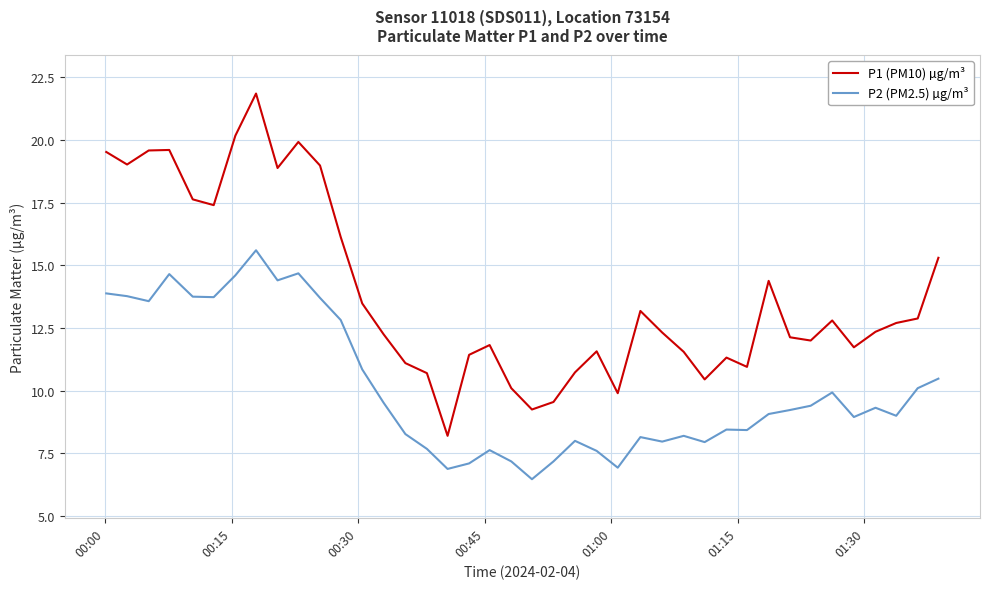

What is the minimum value for P2 (PM2.5) µg/m³?

6.5